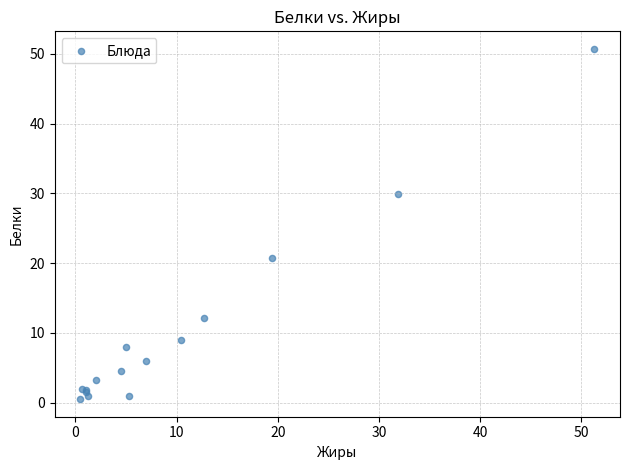

What Y value in the scatter plot is closest to 25?

20.8